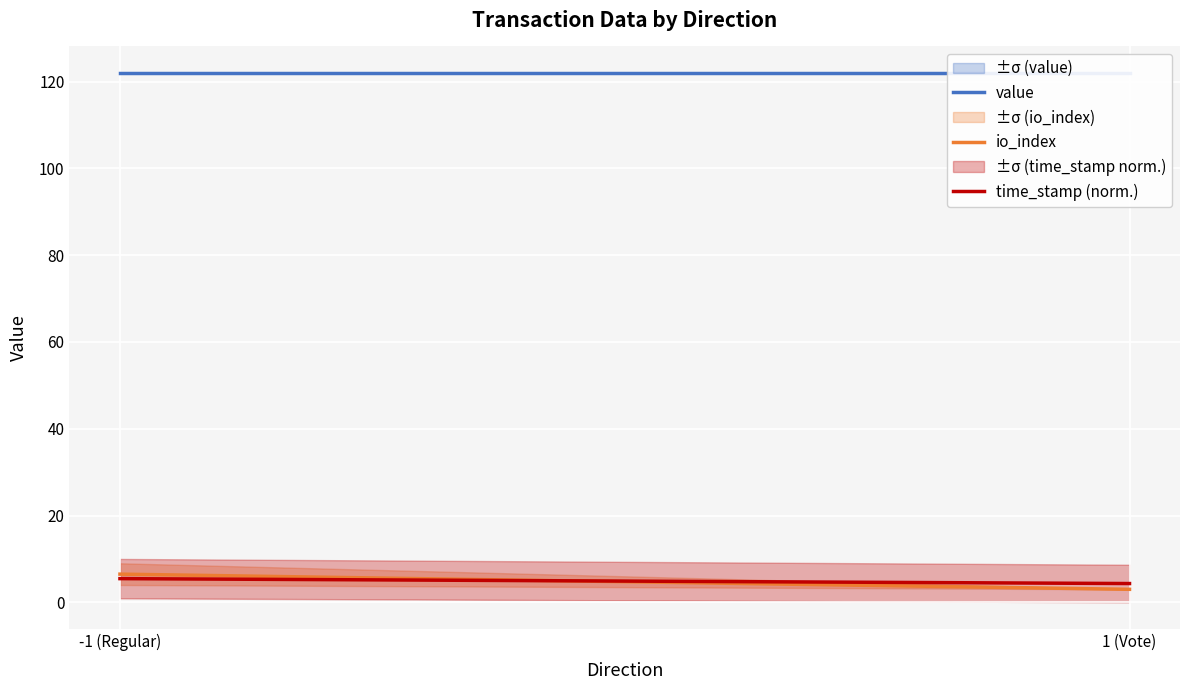

Is this an area chart (filled region under the line)?

No